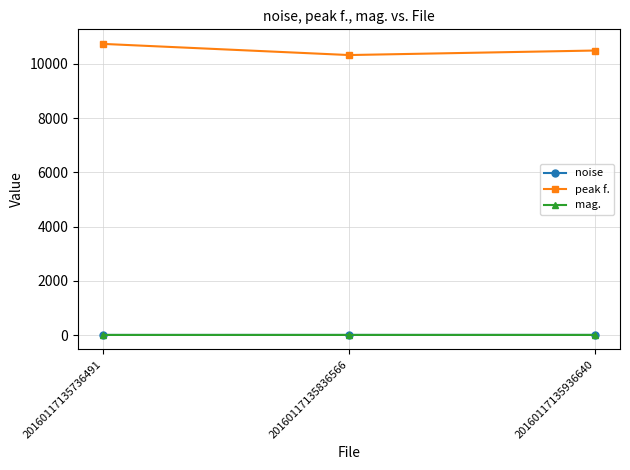

How many lines are shown in the chart?

3